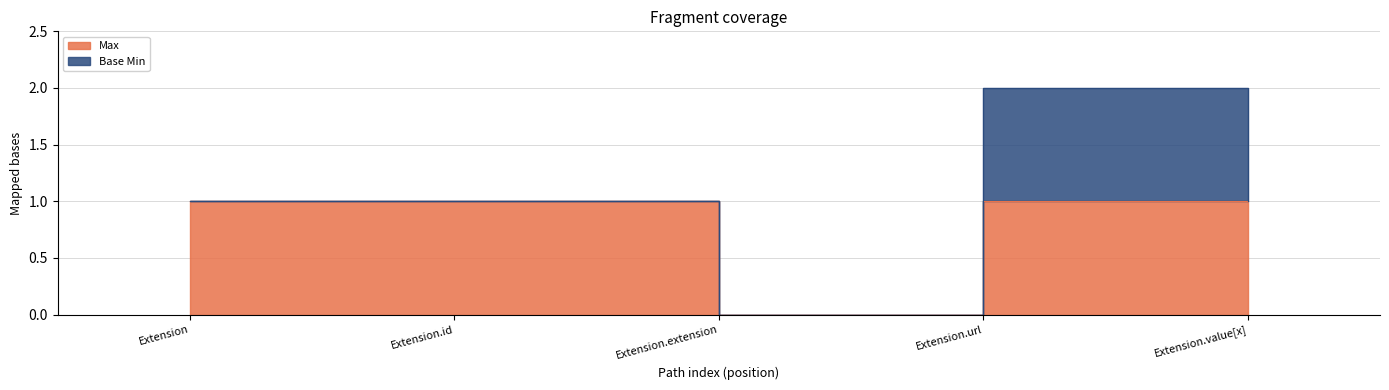

What position from the left is Extension?

1